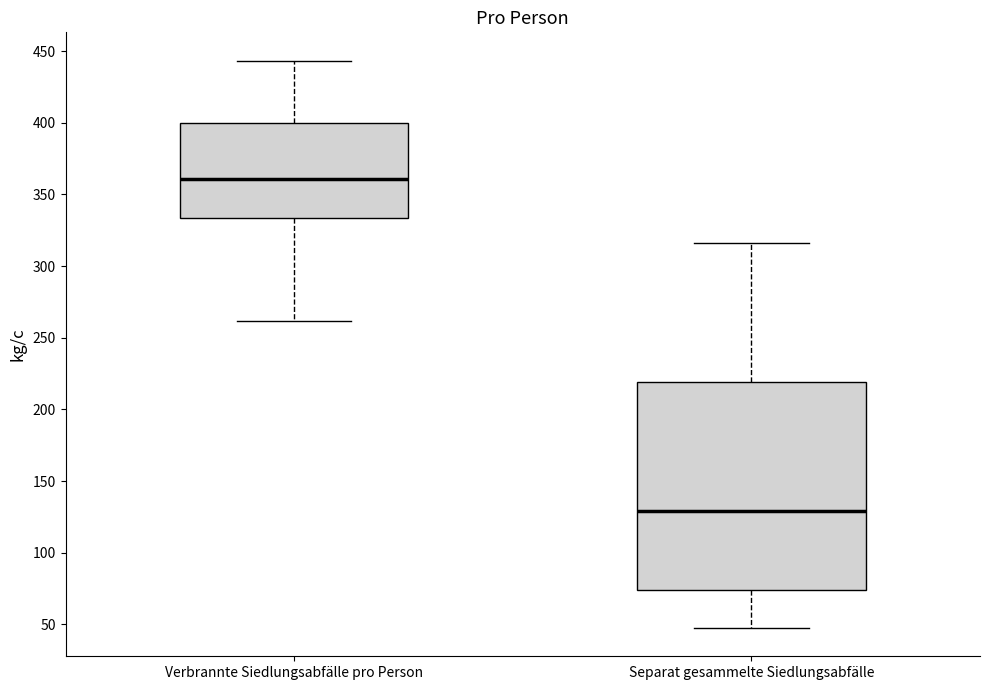

Reading left to right, read every box against the y-axis: the position of its median line, the range the box covers, and the ends of its whiskers. The values are not printed on the chart, so give them approximately, as read against the axis.

Verbrannte Siedlungsabfälle pro Person: median 360, box 335 to 400, whiskers 260 to 445
Separat gesammelte Siedlungsabfälle: median 130, box 75 to 220, whiskers 50 to 315